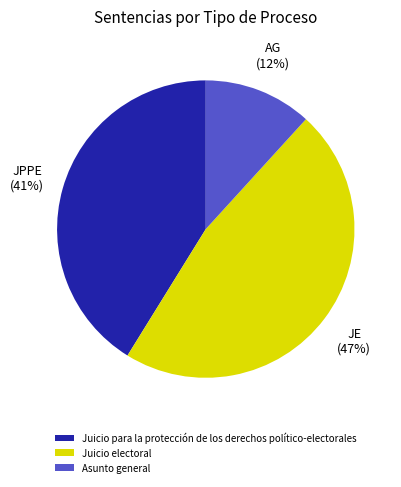

Is it true that Asunto general is 1% of the pie?

False